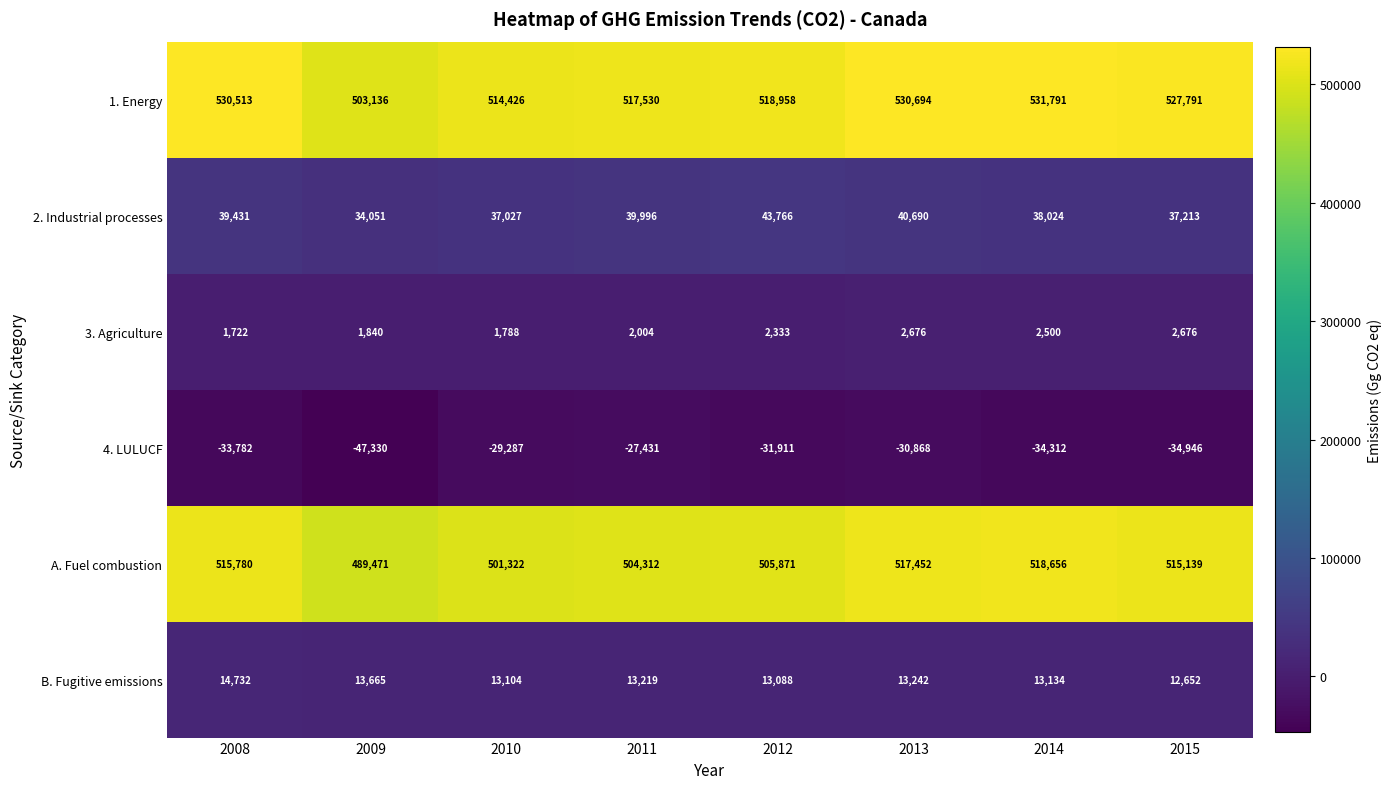

What is the spread (max minus min) of values at 2014?

566103